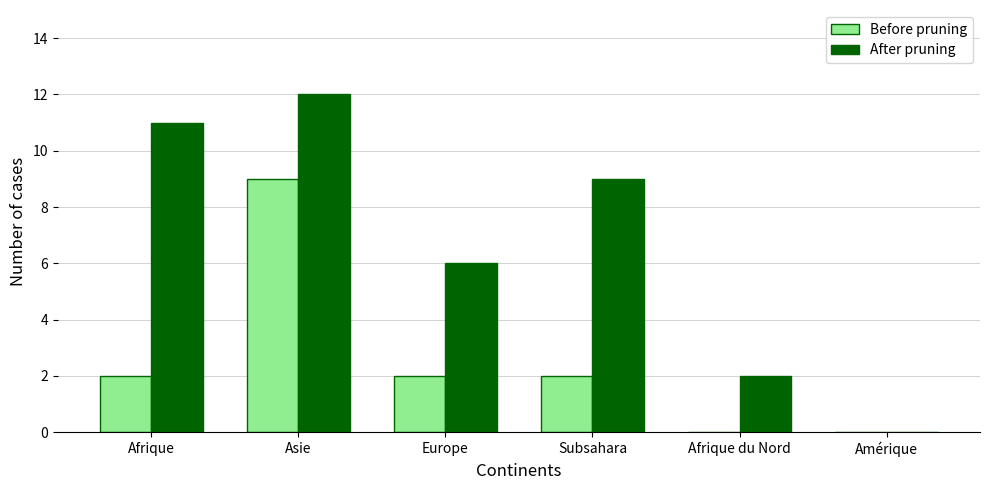

At which category does the chart reach its peak across all series?

Asie